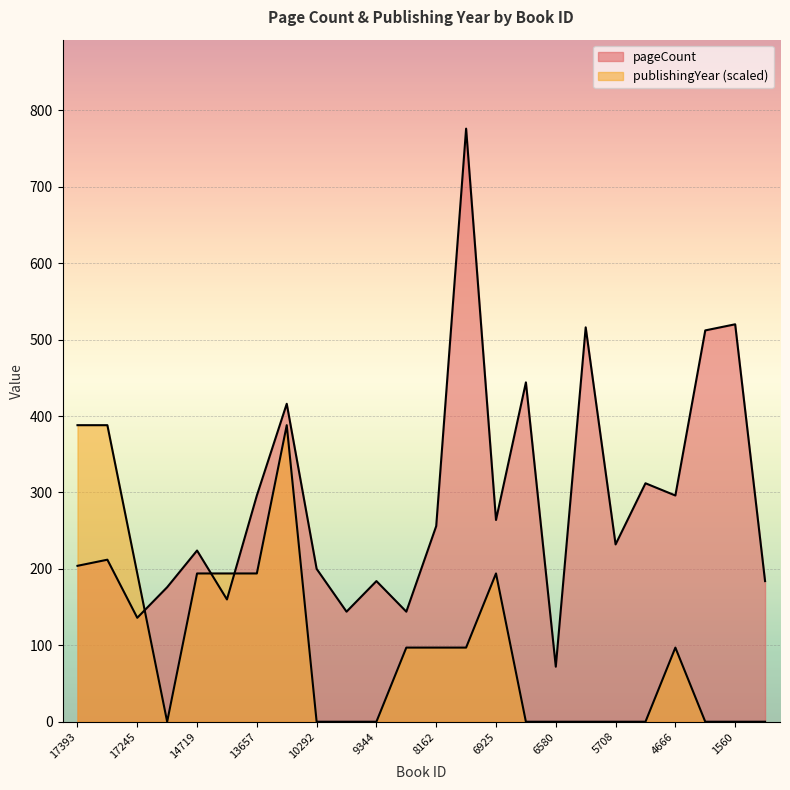

Which series ends up on top after the final intersection of publishingYear and pageCount?

pageCount